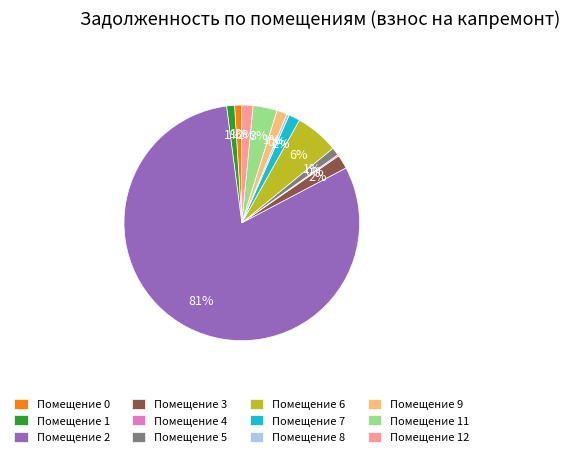

True or false: Помещение 12 accounts for 14% of the total.

False